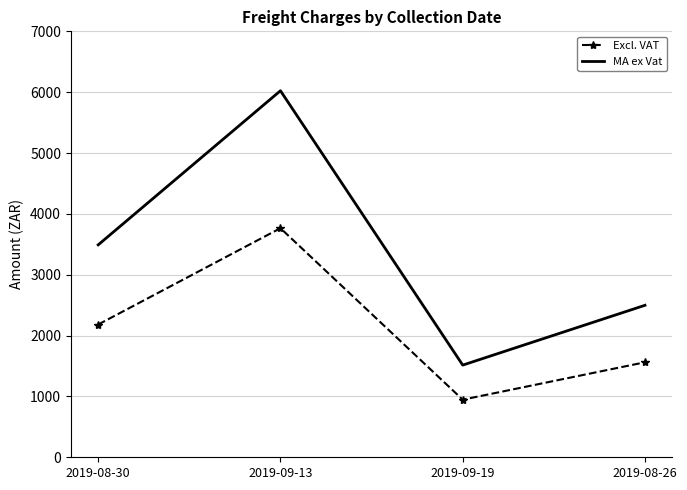

List the labels in order of MA ex Vat value, largest first.

2019-09-13, 2019-08-30, 2019-08-26, 2019-09-19